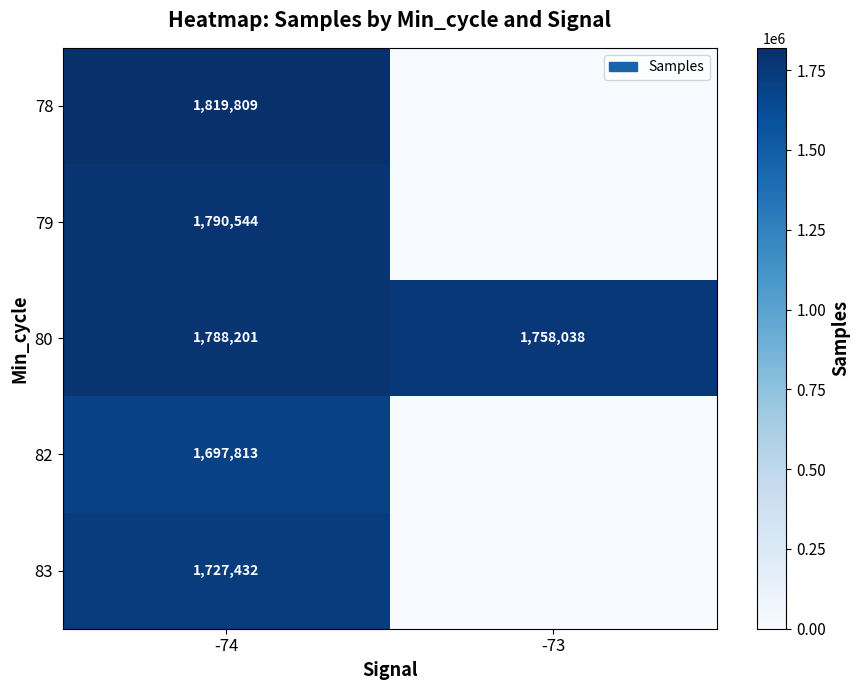

What is the difference between the maximum and minimum values in the 80 series?

30163